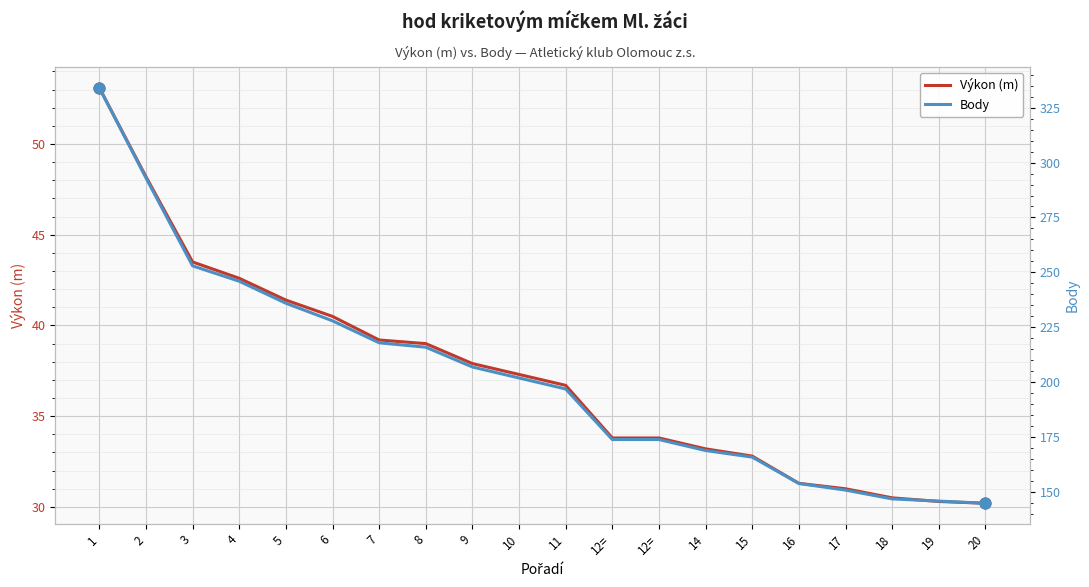

At which category is the sum across all series the highest?

1